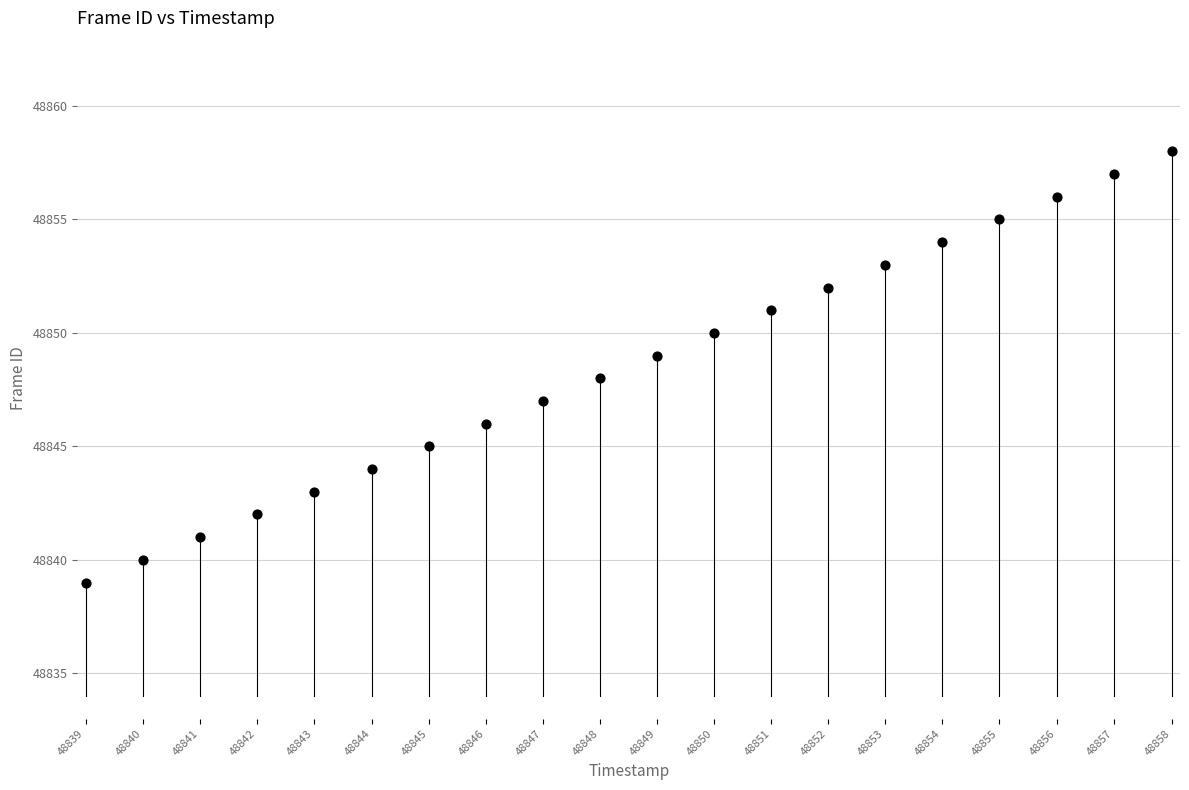

What is the range of Y values (max minus min)?

19